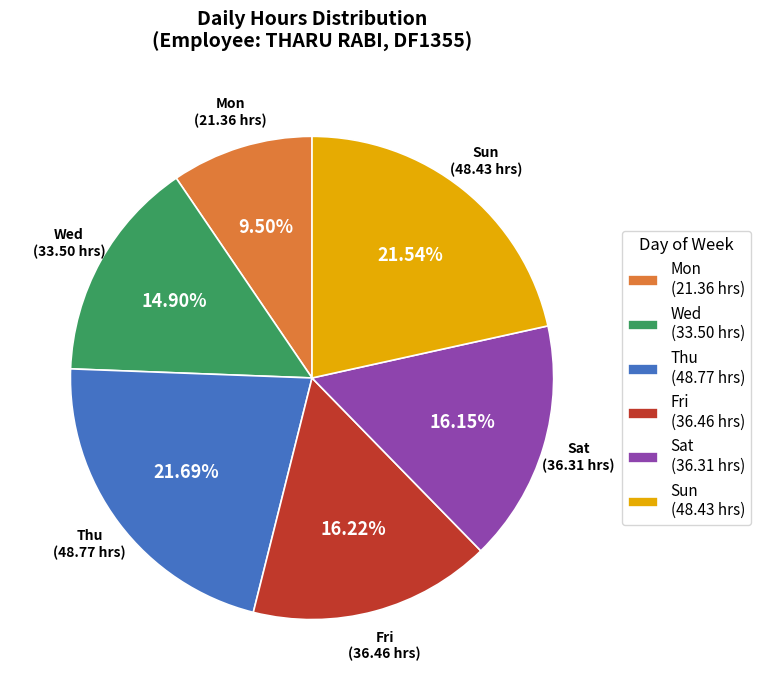

Count the number of slices in the pie.

6